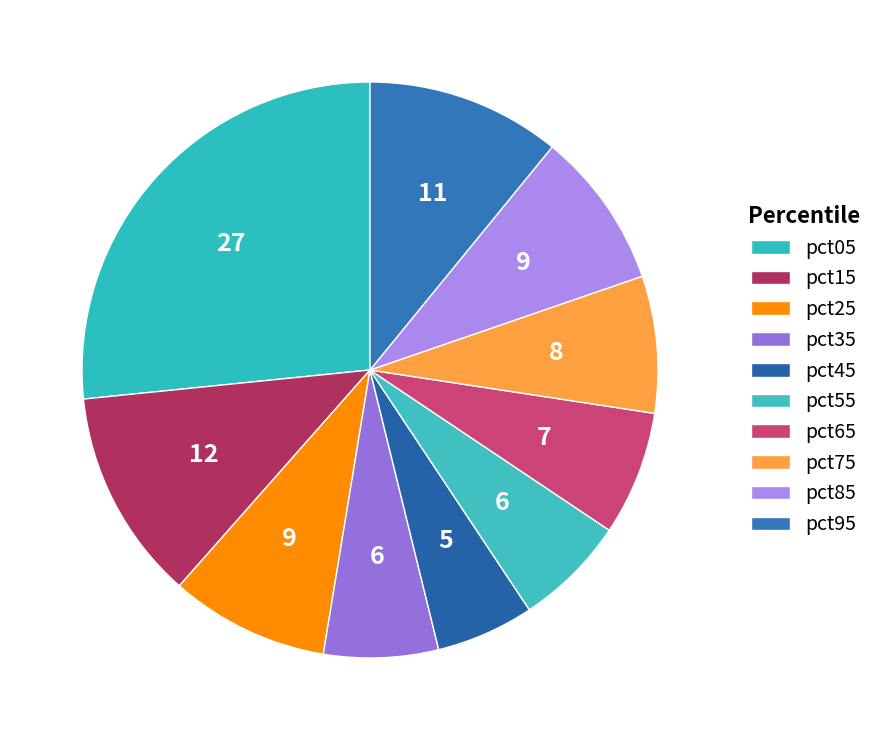

Which category has the smallest portion of the pie?

pct45